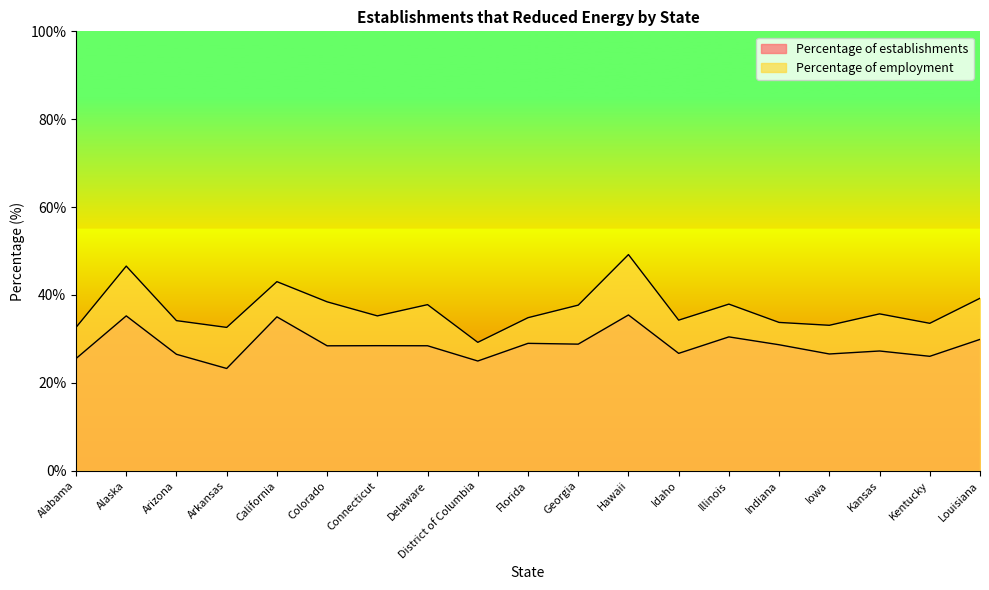

The Percentage of establishments series shows 17.0 at Iowa. True or false?

False